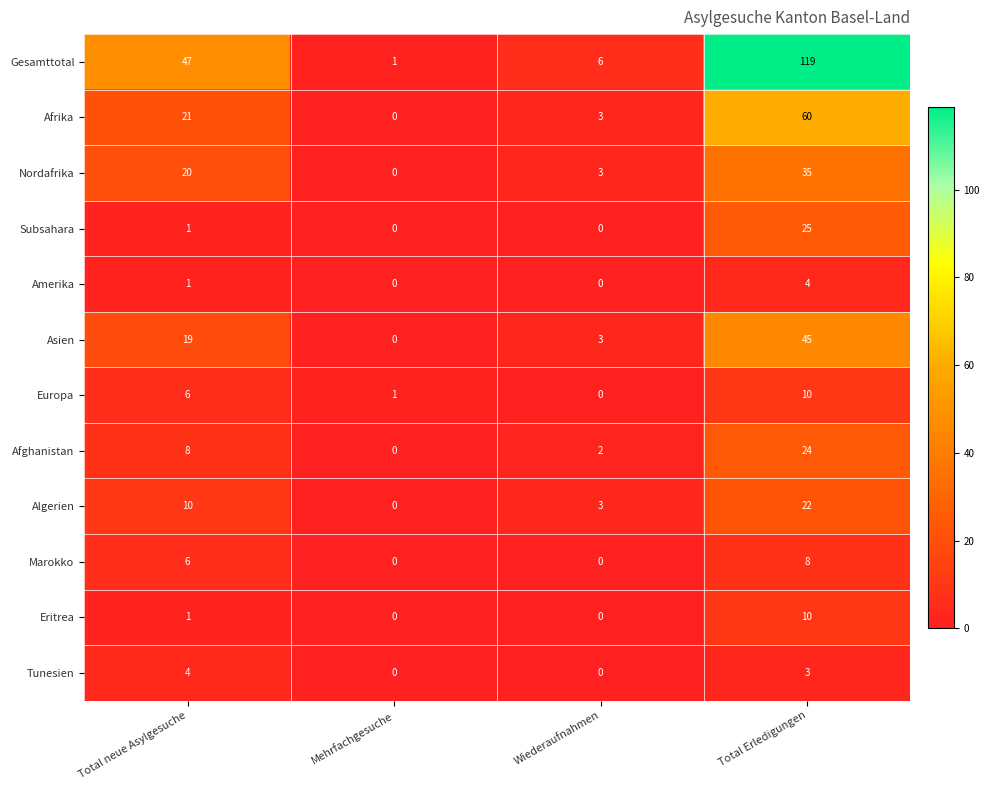

Between Mehrfachgesuche and Wiederaufnahmen, which series saw the biggest shift?

Gesamttotal